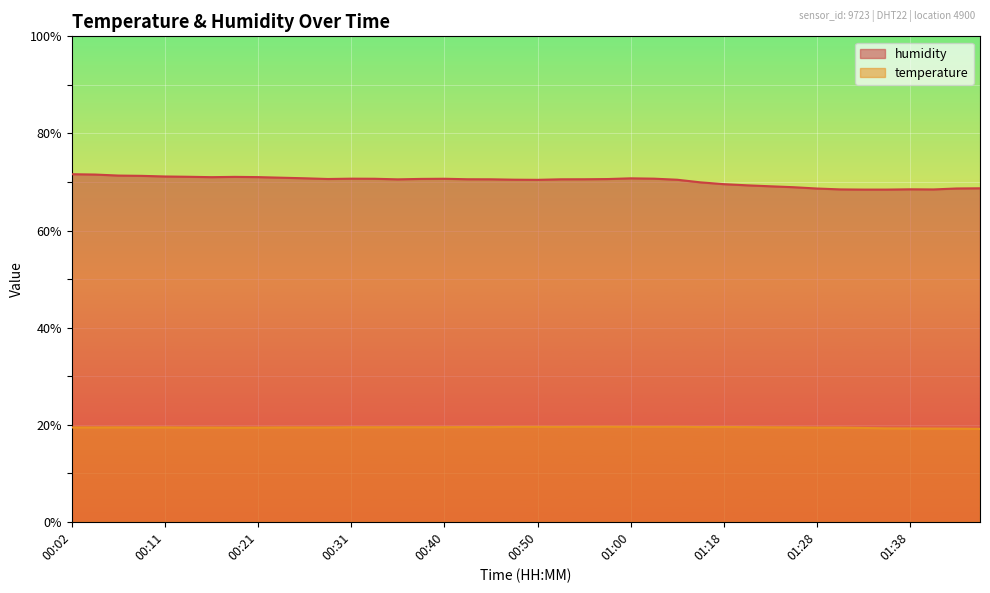

Between 00:35 and 00:55, which series saw the biggest shift?

temperature